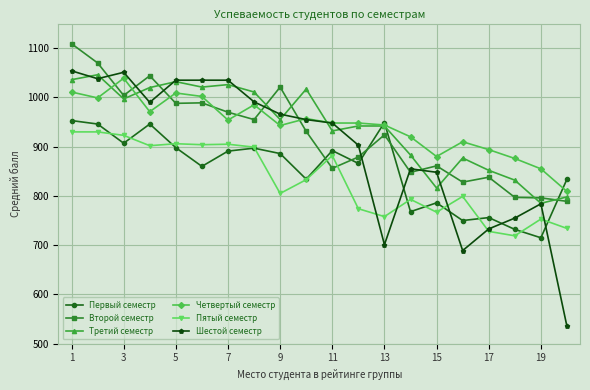

What is the maximum value shown in the chart?

1109